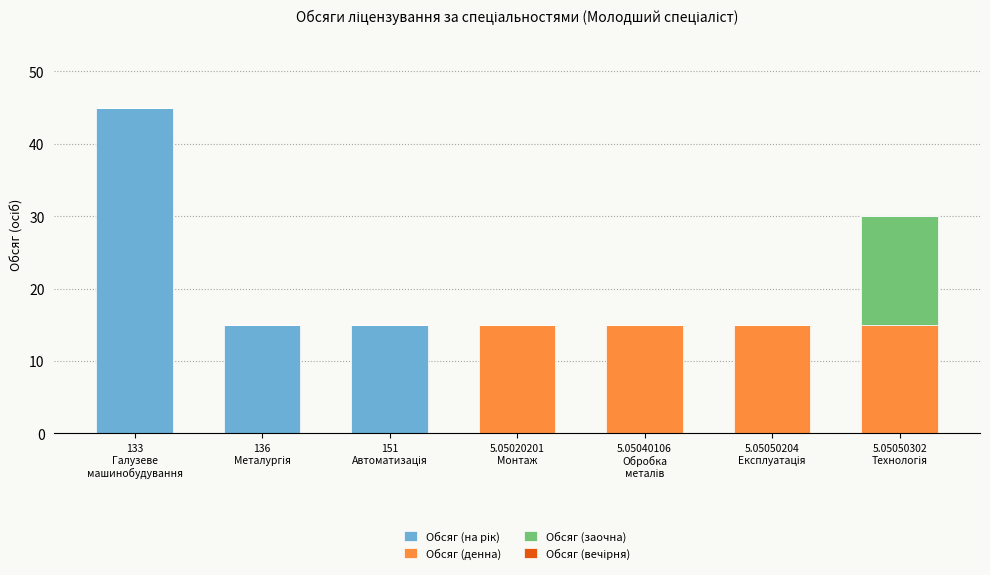

Does the chart contain stacked bars?

Yes